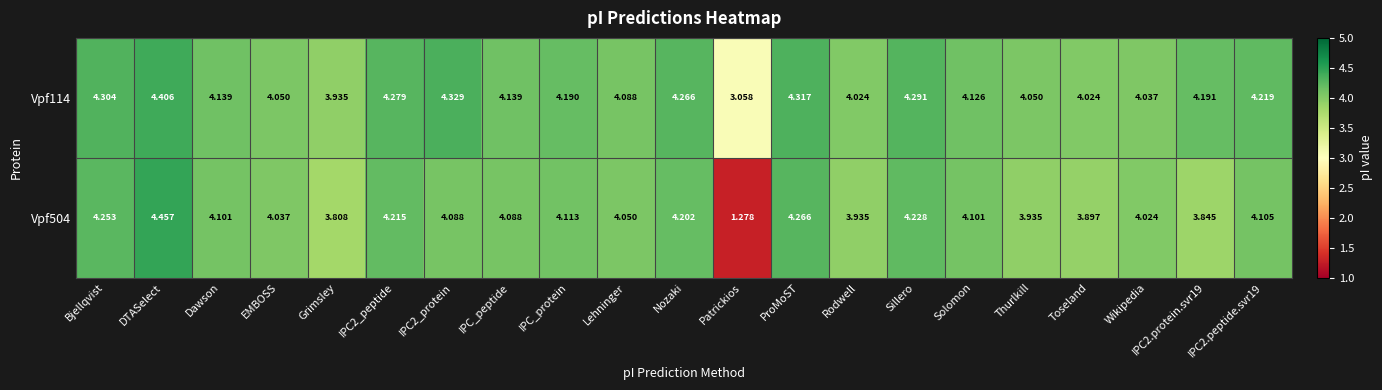

At which label is Vpf504 closest to 2?

Patrickios